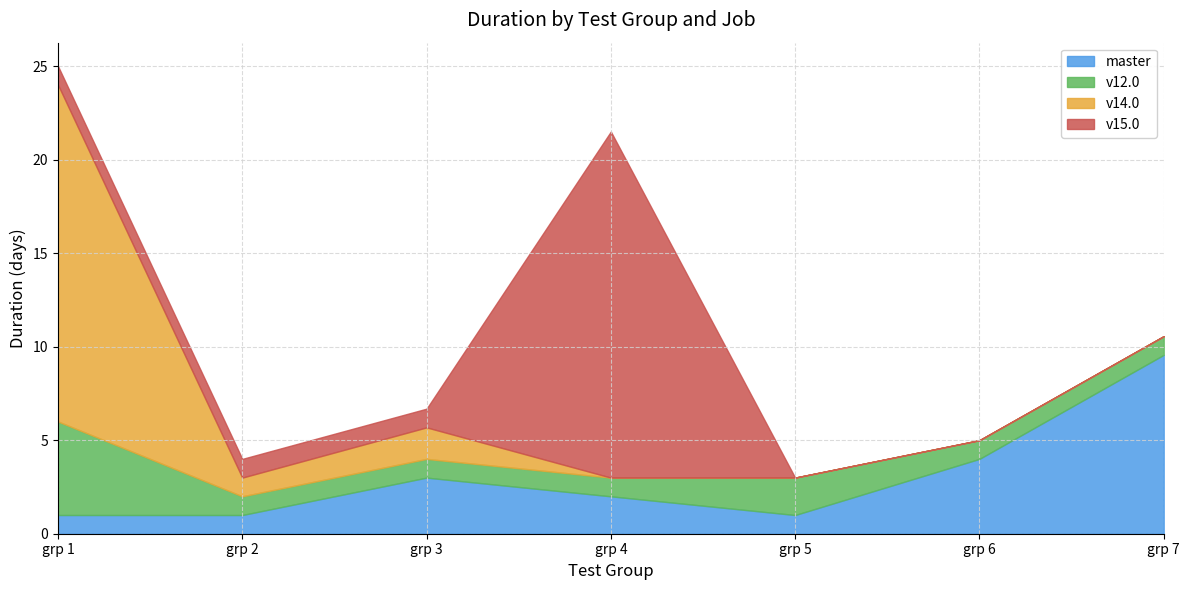

After their last crossing, which series has the higher values: v14.0 or master?

master